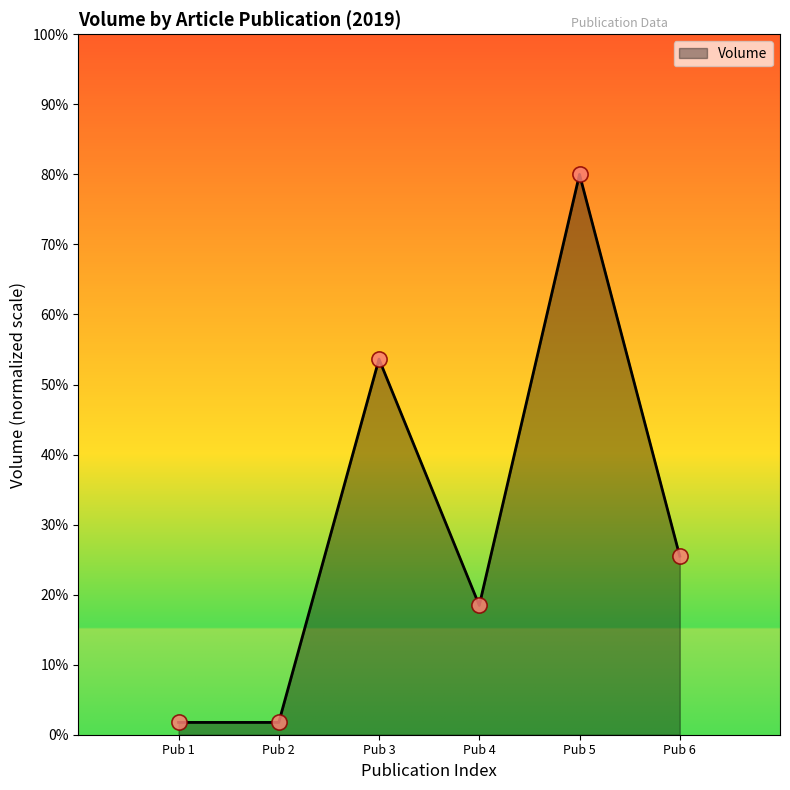

Approximately how many times larger is the value at Pub 3 compared to Pub 6?

2.1